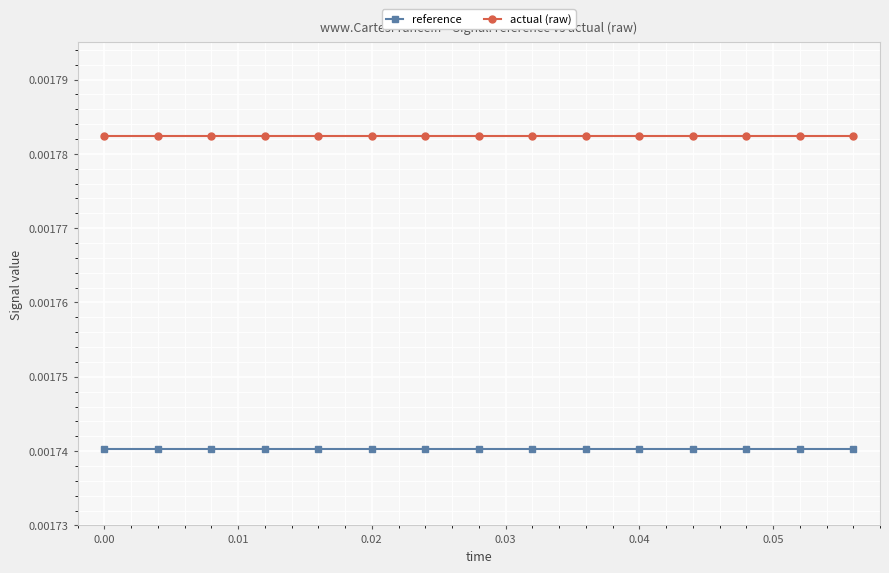

True or false: actual (raw) and reference cross at least once.

False